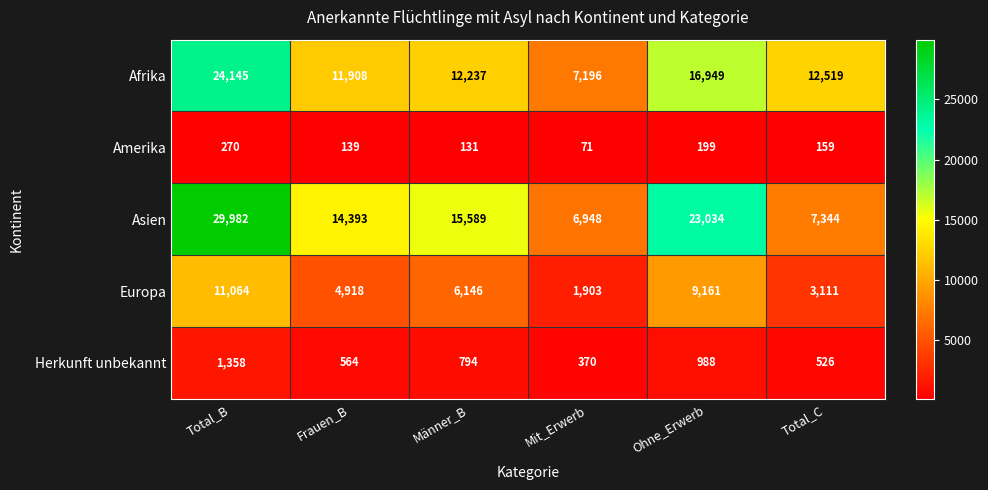

What is the smallest value displayed?

71